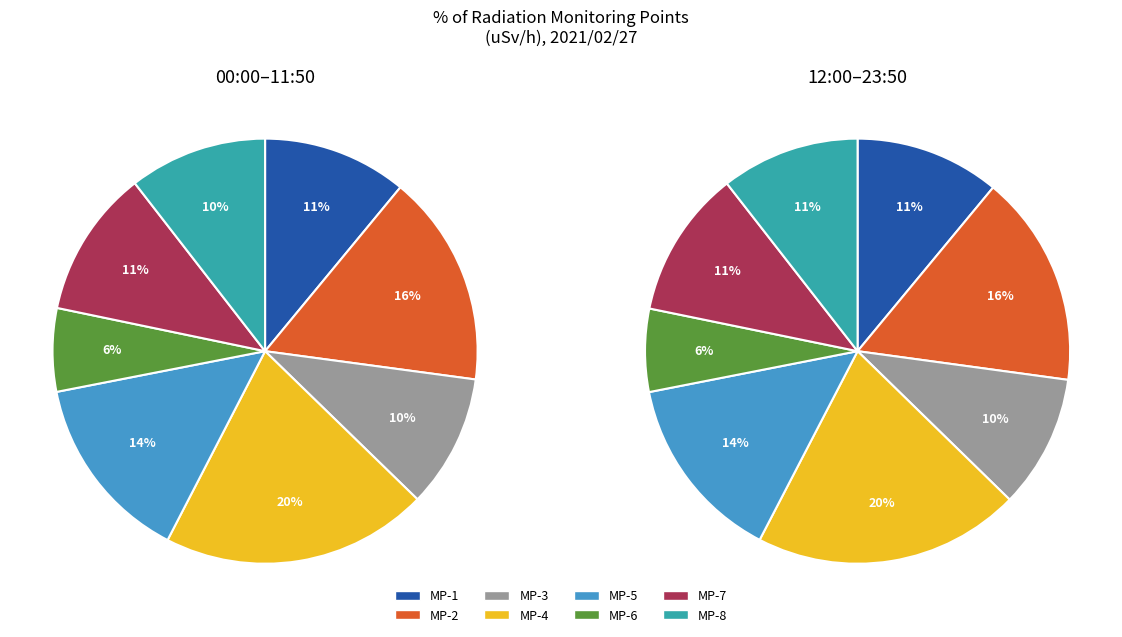

What percentage is the MP-7 slice, to the nearest percent?

11%